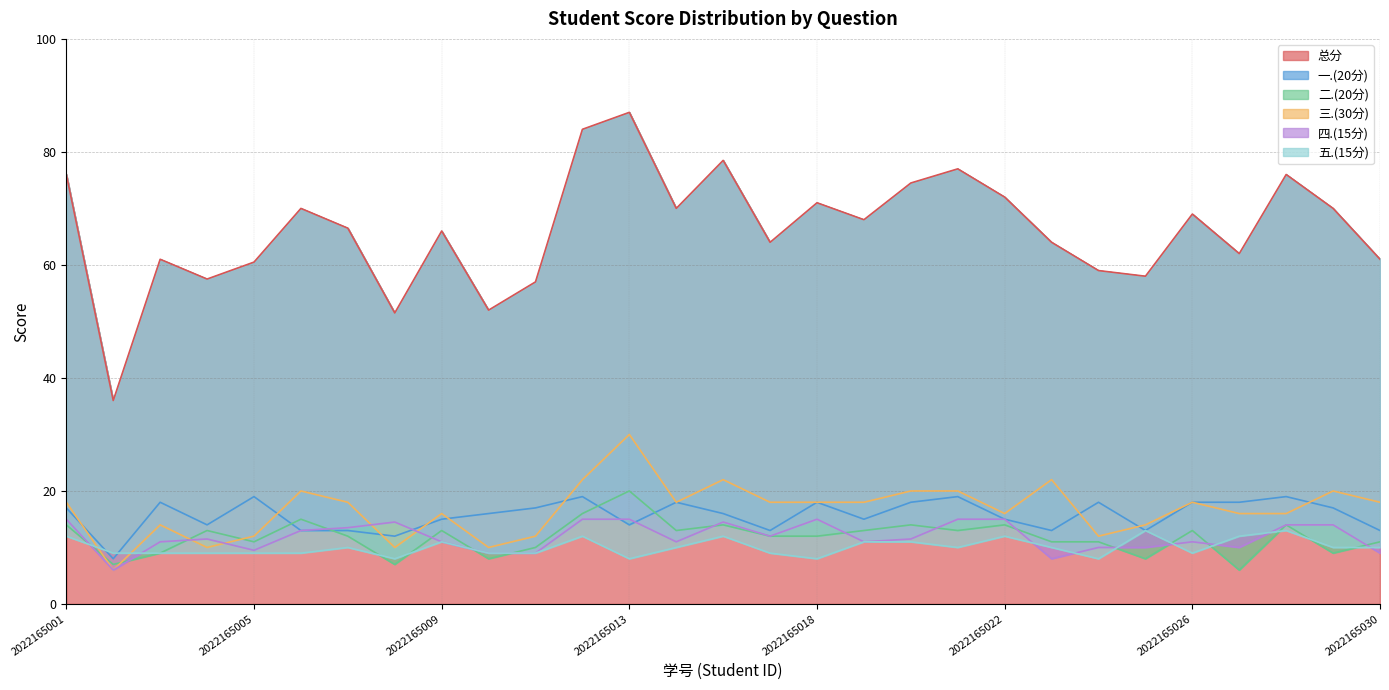

What is the difference between the second highest and second lowest values in the 二.(20分) series?

9.0